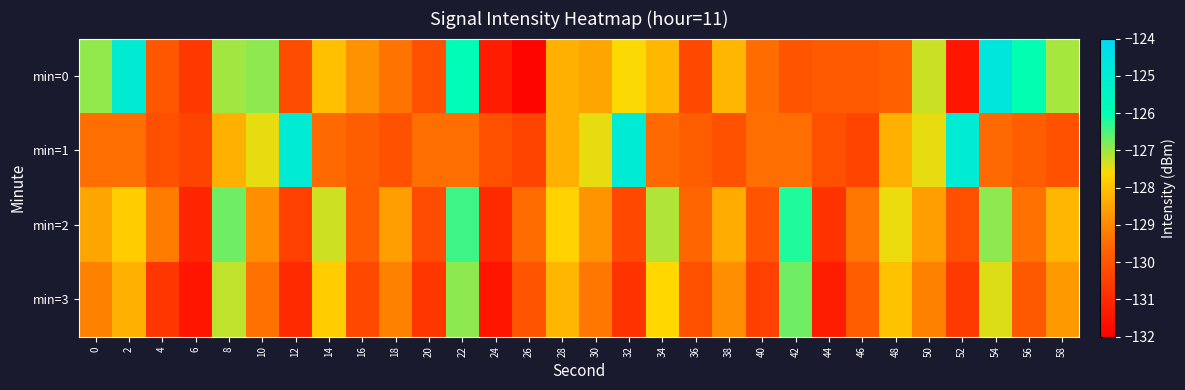

At 42, list the series in order from largest to smallest.

min=2, min=3, min=1, min=0